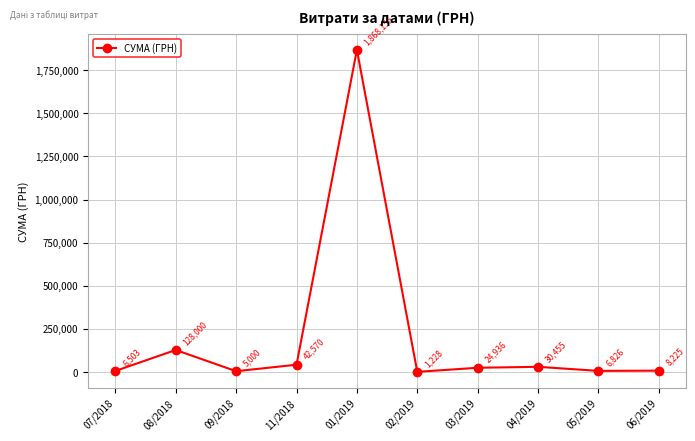

How many data points are less than 24935?

5